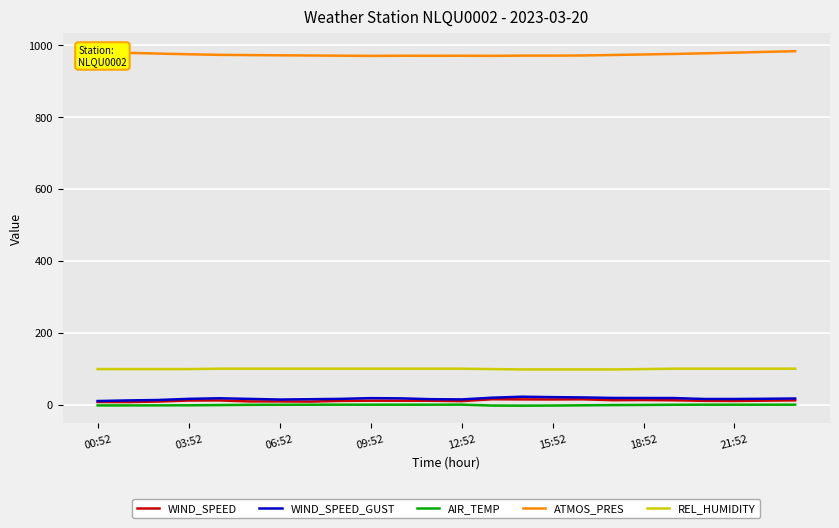

Does the chart display data point markers on the line(s)?

No